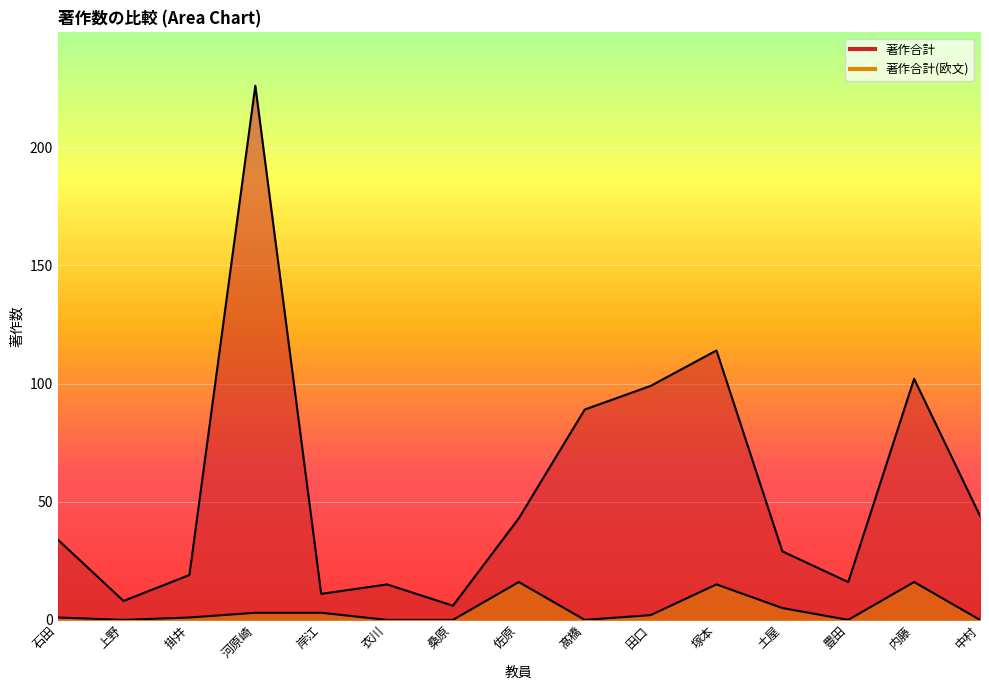

What is the total value across all series at 中村?

44